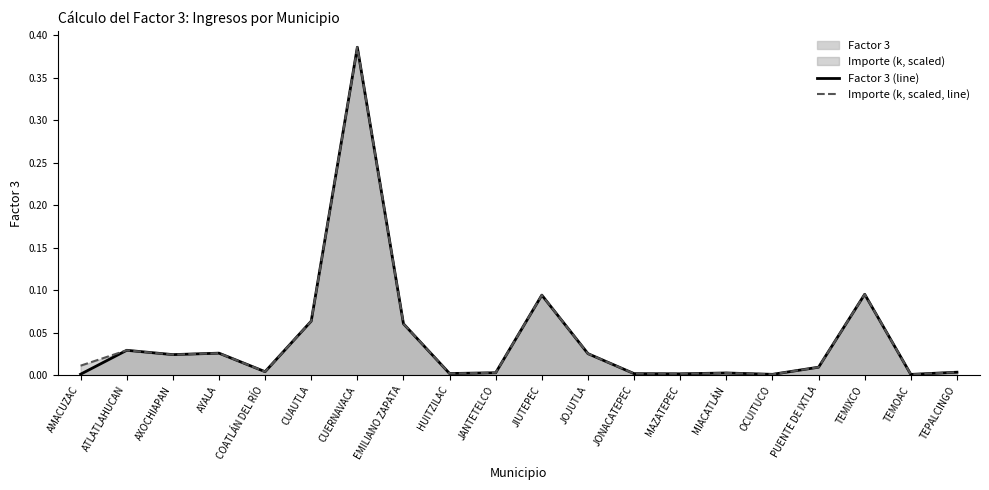

How many times do Factor 3 (line) and Importe (k, scaled, line) cross each other?

1